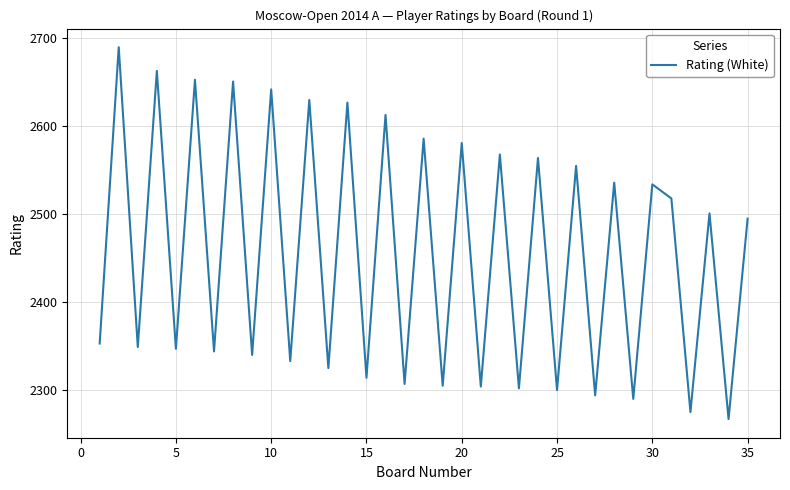

What is the greatest value displayed?

2690